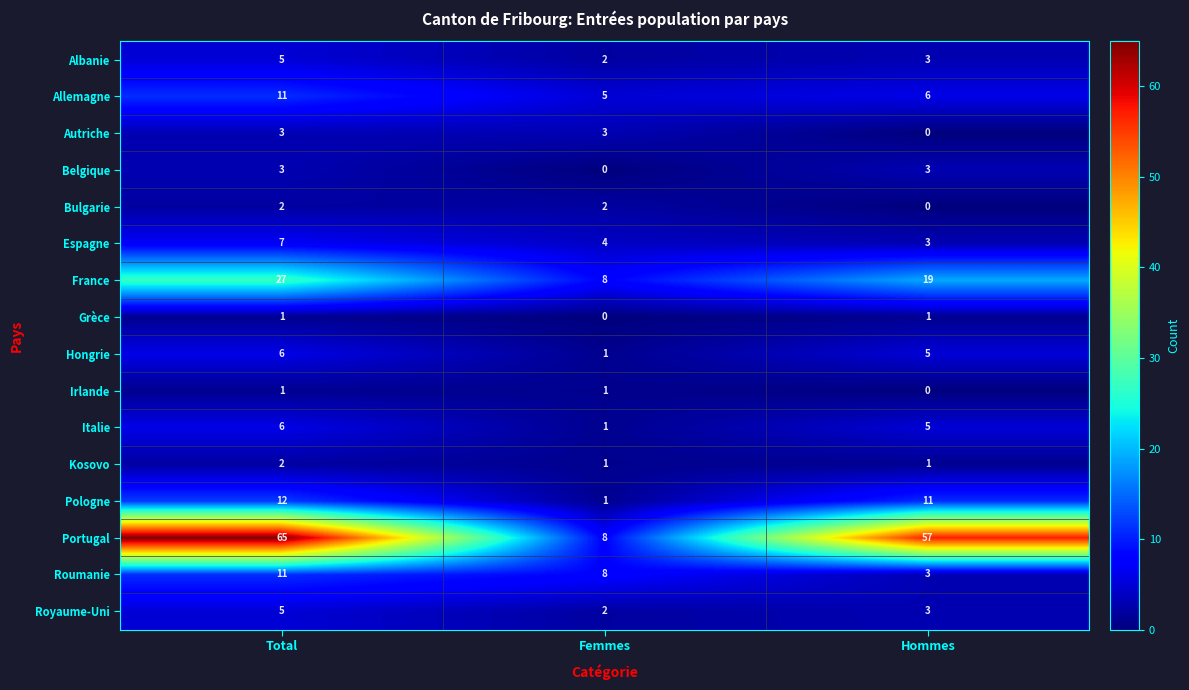

Read the Allemagne value at Femmes.

5